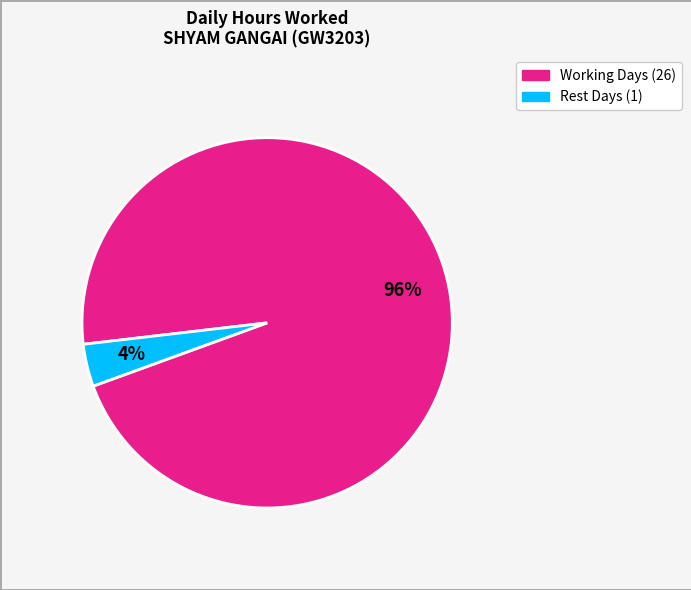

To the nearest percent, what is the average slice percentage?

50%